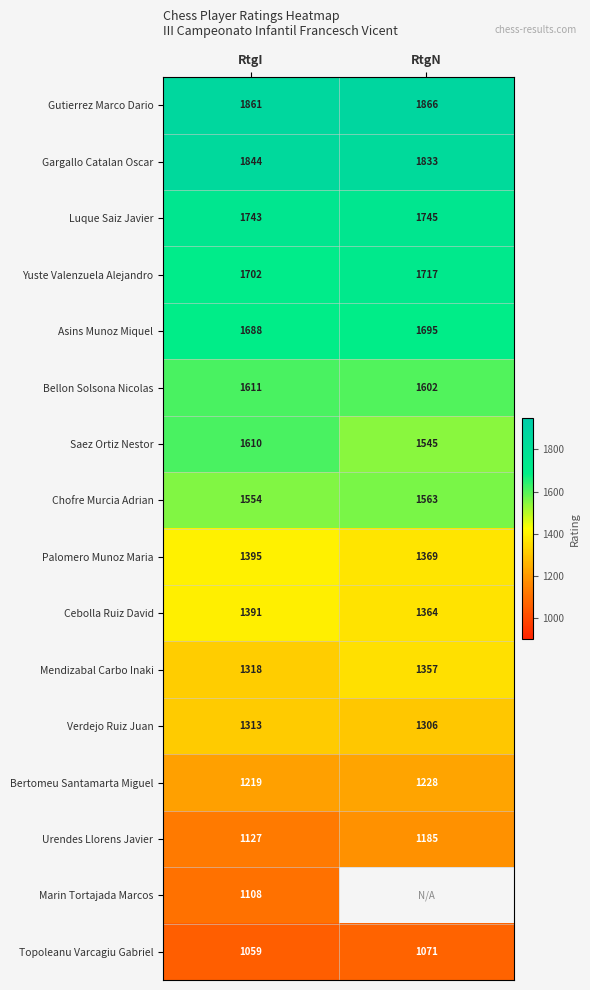

What is the difference between the maximum and minimum values in the Asins Munoz Miquel series?

7